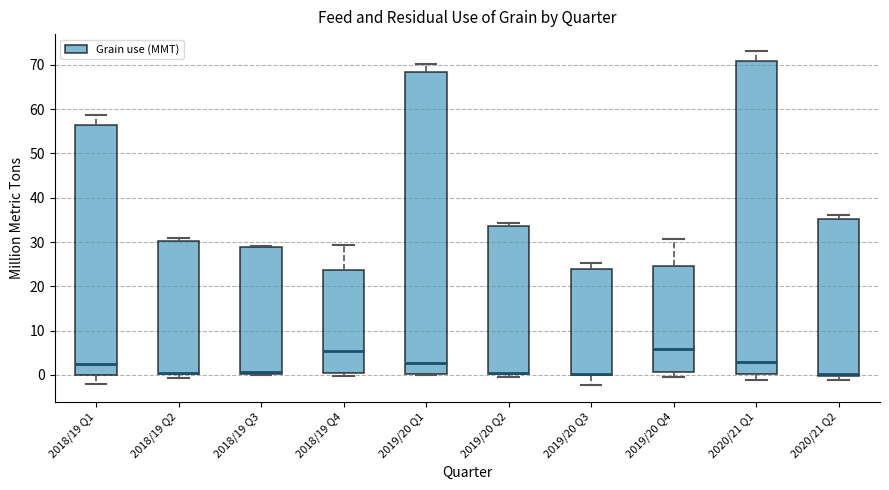

Where does the upper whisker of the box for 2019/20 Q4 end on the y-axis? The values are not printed on the chart, so give them approximately, as read against the axis.

31